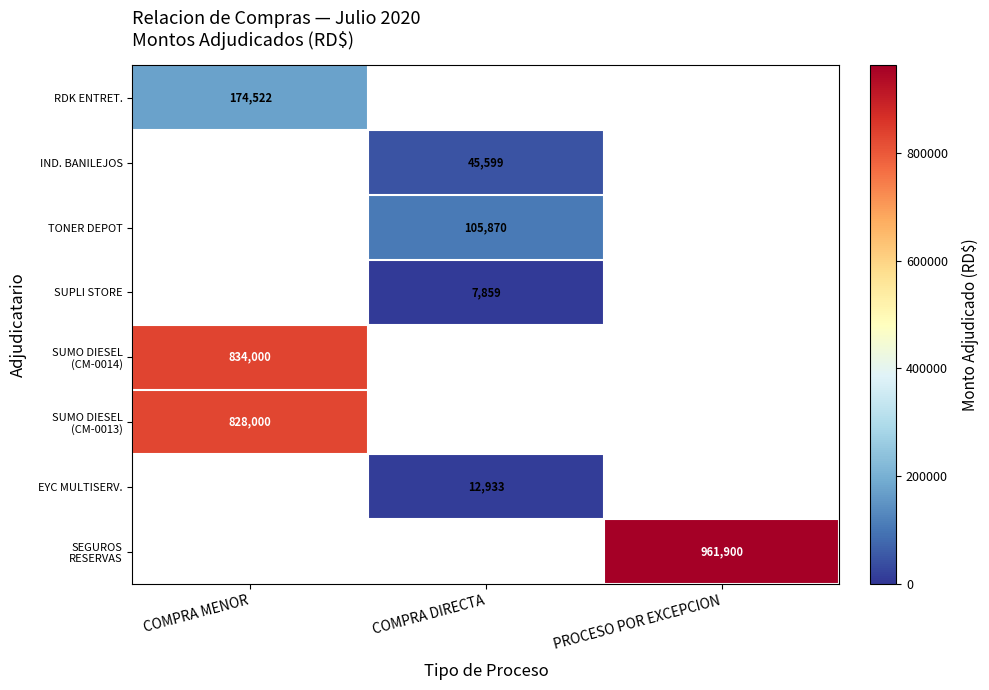

True or false: EYC MULTISERV. has a value of 5523.8 at COMPRA DIRECTA.

False